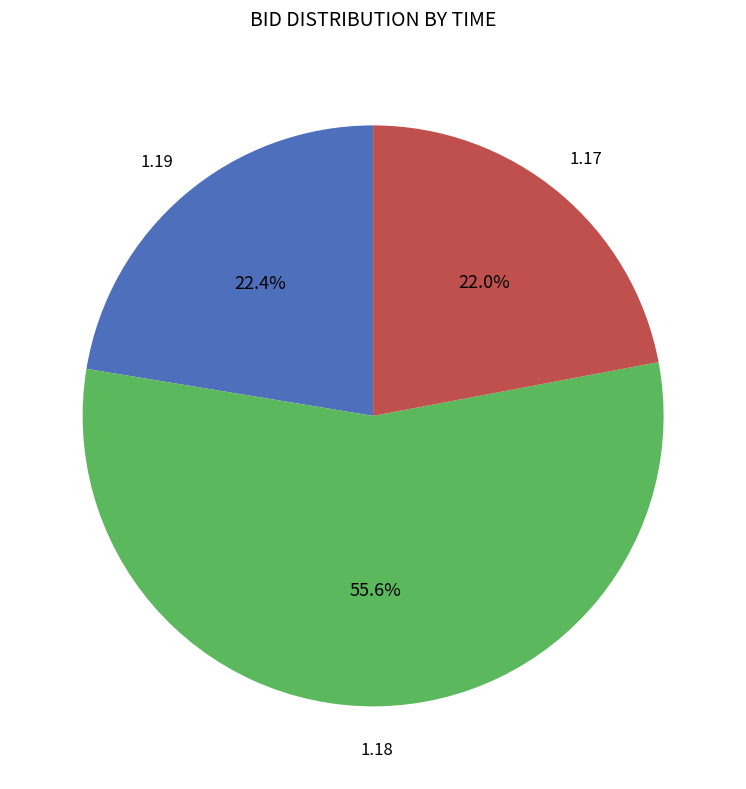

How many segments does this pie chart have?

3